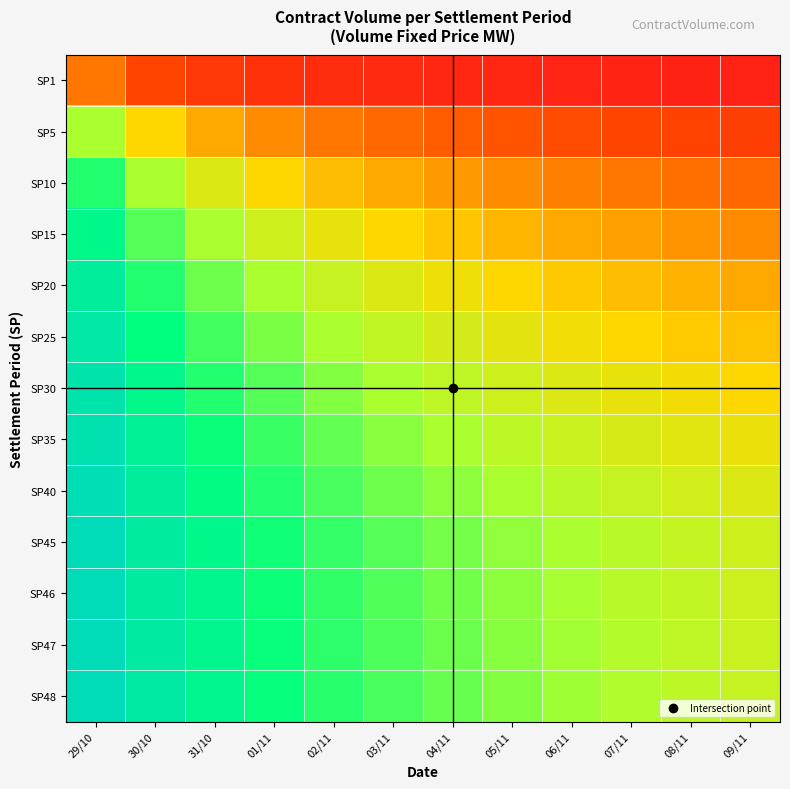

Reading right to left, what are all the values shown in this chart?

SP1: 09/11=3.2	08/11=3.5	07/11=3.8	06/11=4.3	05/11=4.8	04/11=5.4	03/11=6.2	02/11=7.4	01/11=9.1	31/10=11.8	30/10=16.7	29/10=28.6
SP5: 09/11=14.3	08/11=15.4	07/11=16.7	06/11=18.2	05/11=20.0	04/11=22.2	03/11=25.0	02/11=28.6	01/11=33.3	31/10=40.0	30/10=50.0	29/10=66.7
SP10: 09/11=25.0	08/11=26.7	07/11=28.6	06/11=30.8	05/11=33.3	04/11=36.4	03/11=40.0	02/11=44.4	01/11=50.0	31/10=57.1	30/10=66.7	29/10=80.0
SP15: 09/11=33.3	08/11=35.3	07/11=37.5	06/11=40.0	05/11=42.9	04/11=46.2	03/11=50.0	02/11=54.5	01/11=60.0	31/10=66.7	30/10=75.0	29/10=85.7
SP20: 09/11=40.0	08/11=42.1	07/11=44.4	06/11=47.1	05/11=50.0	04/11=53.3	03/11=57.1	02/11=61.5	01/11=66.7	31/10=72.7	30/10=80.0	29/10=88.9
SP25: 09/11=45.5	08/11=47.6	07/11=50.0	06/11=52.6	05/11=55.6	04/11=58.8	03/11=62.5	02/11=66.7	01/11=71.4	31/10=76.9	30/10=83.3	29/10=90.9
SP30: 09/11=50.0	08/11=52.2	07/11=54.5	06/11=57.1	05/11=60.0	04/11=63.2	03/11=66.7	02/11=70.6	01/11=75.0	31/10=80.0	30/10=85.7	29/10=92.3
SP35: 09/11=53.8	08/11=56.0	07/11=58.3	06/11=60.9	05/11=63.6	04/11=66.7	03/11=70.0	02/11=73.7	01/11=77.8	31/10=82.4	30/10=87.5	29/10=93.3
SP40: 09/11=57.1	08/11=59.3	07/11=61.5	06/11=64.0	05/11=66.7	04/11=69.6	03/11=72.7	02/11=76.2	01/11=80.0	31/10=84.2	30/10=88.9	29/10=94.1
SP45: 09/11=60.0	08/11=62.1	07/11=64.3	06/11=66.7	05/11=69.2	04/11=72.0	03/11=75.0	02/11=78.3	01/11=81.8	31/10=85.7	30/10=90.0	29/10=94.7
SP46: 09/11=60.5	08/11=62.6	07/11=64.8	06/11=67.2	05/11=69.7	04/11=72.4	03/11=75.4	02/11=78.6	01/11=82.1	31/10=86.0	30/10=90.2	29/10=94.8
SP47: 09/11=61.0	08/11=63.1	07/11=65.3	06/11=67.6	05/11=70.1	04/11=72.9	03/11=75.8	02/11=79.0	01/11=82.5	31/10=86.2	30/10=90.4	29/10=94.9
SP48: 09/11=61.5	08/11=63.6	07/11=65.8	06/11=68.1	05/11=70.6	04/11=73.3	03/11=76.2	02/11=79.3	01/11=82.8	31/10=86.5	30/10=90.6	29/10=95.0